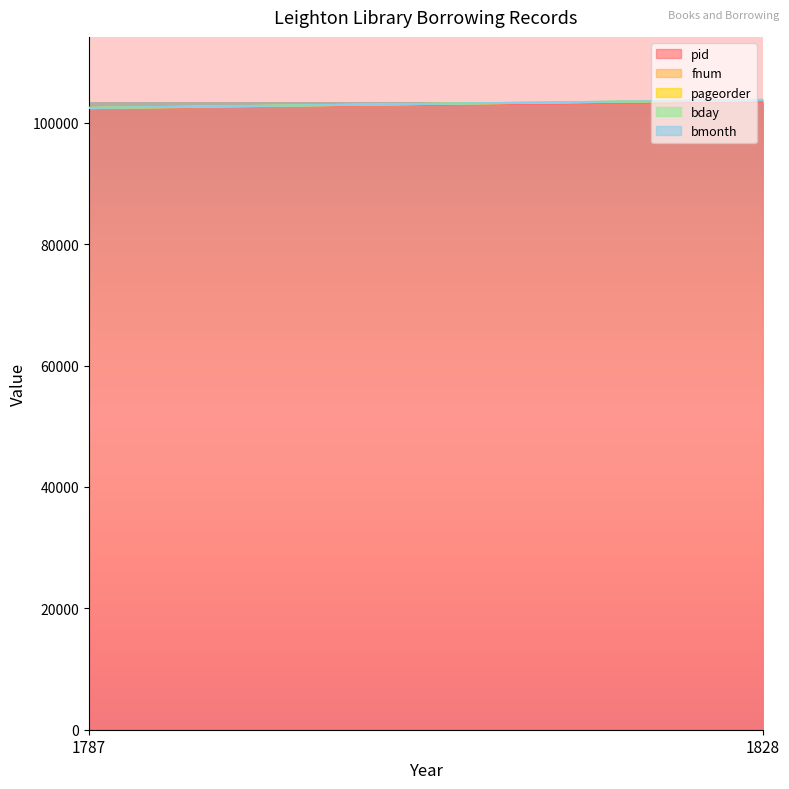

Which category has the highest value in the pageorder series?

1828